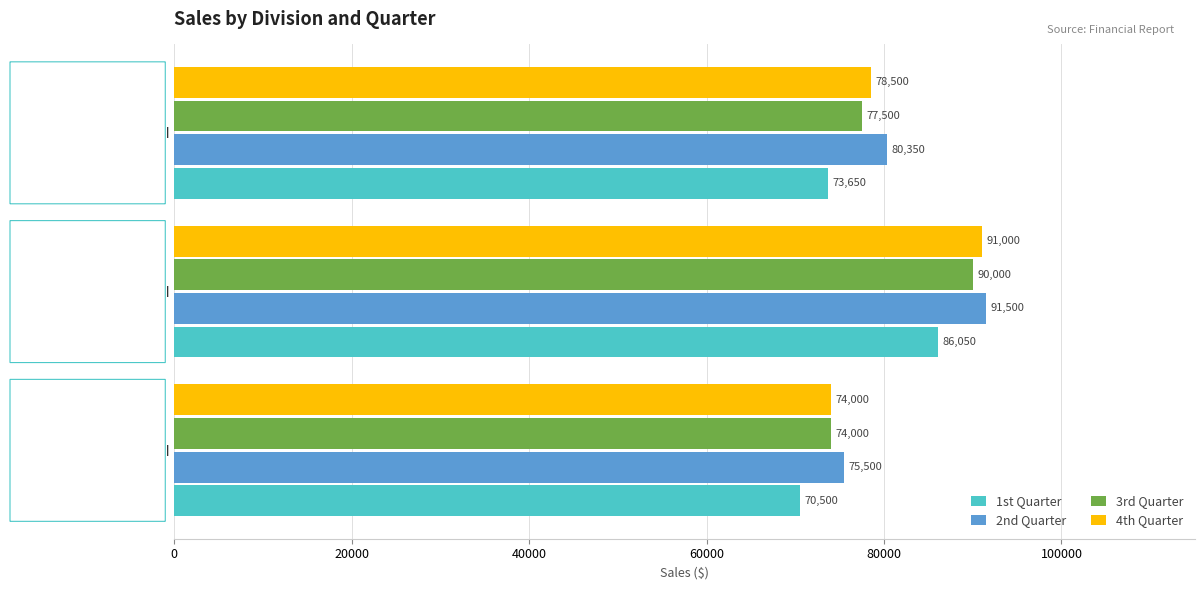

What is the greatest value displayed?

91500